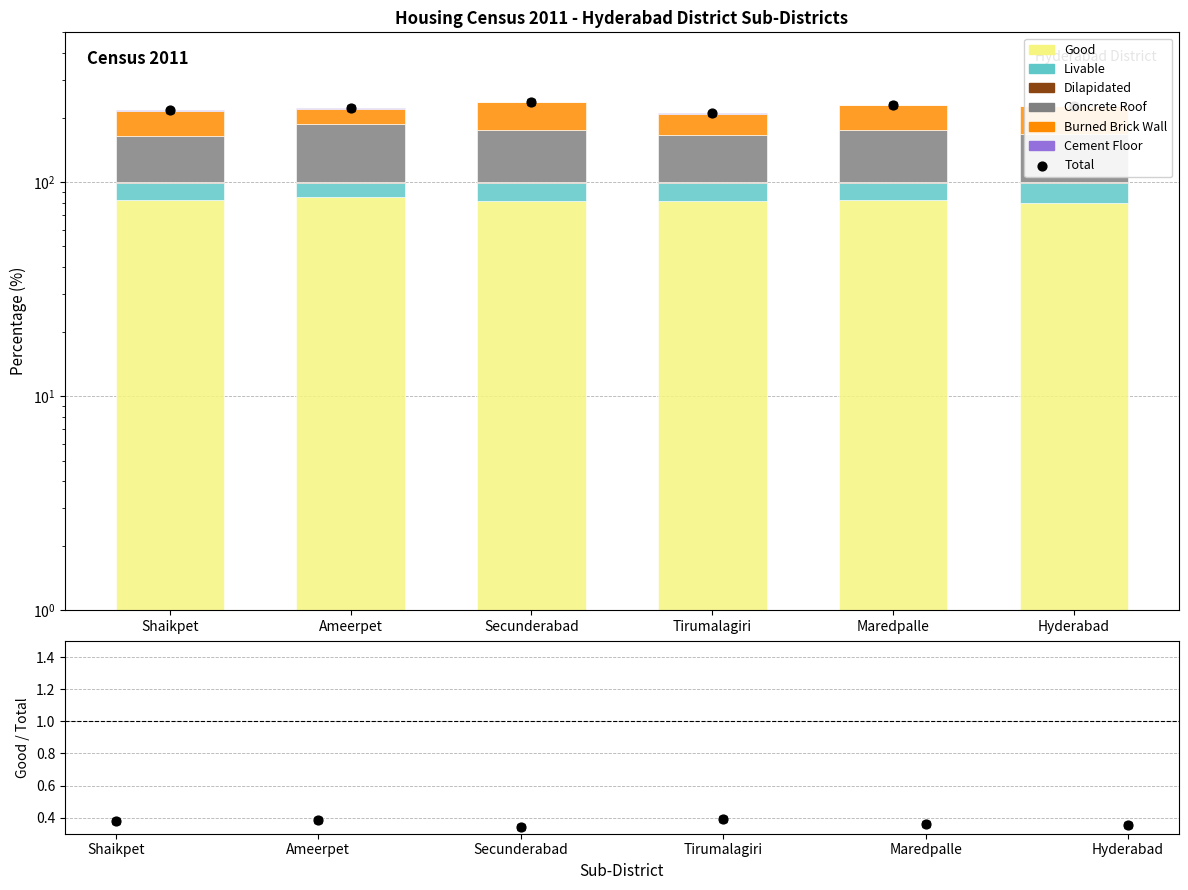

Which series has the widest spread of Y values?

Burned Brick Wall